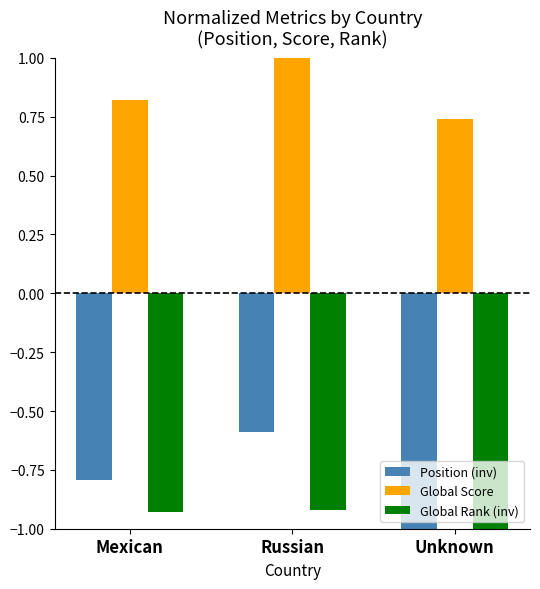

The Global Rank (inv) series shows -0.4 at Russian. True or false?

False